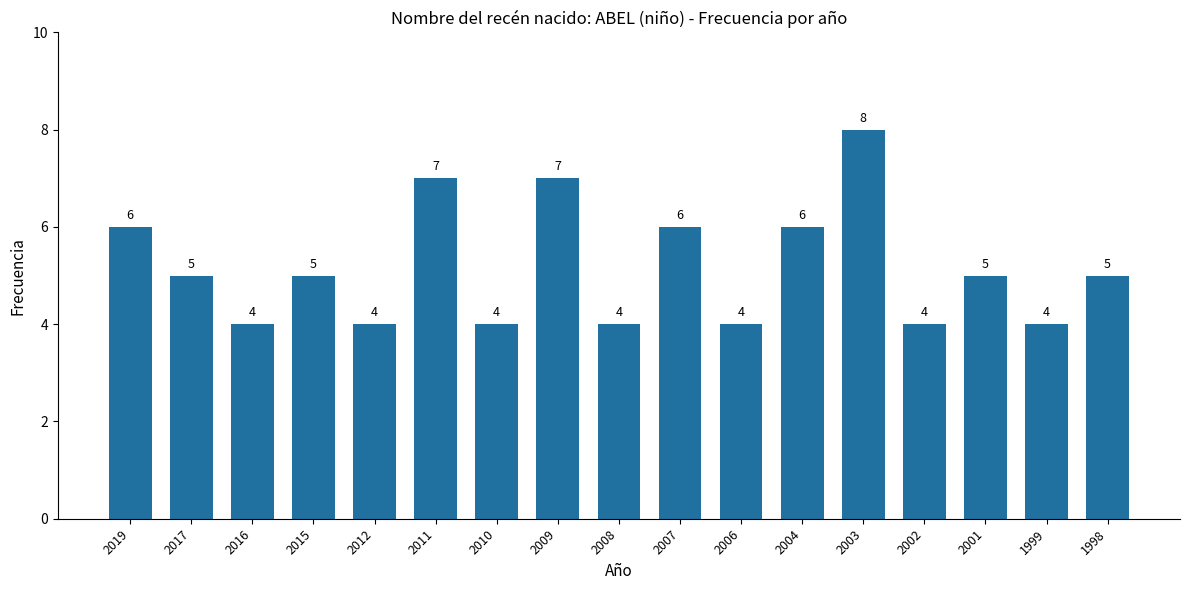

Does the chart contain stacked bars?

No